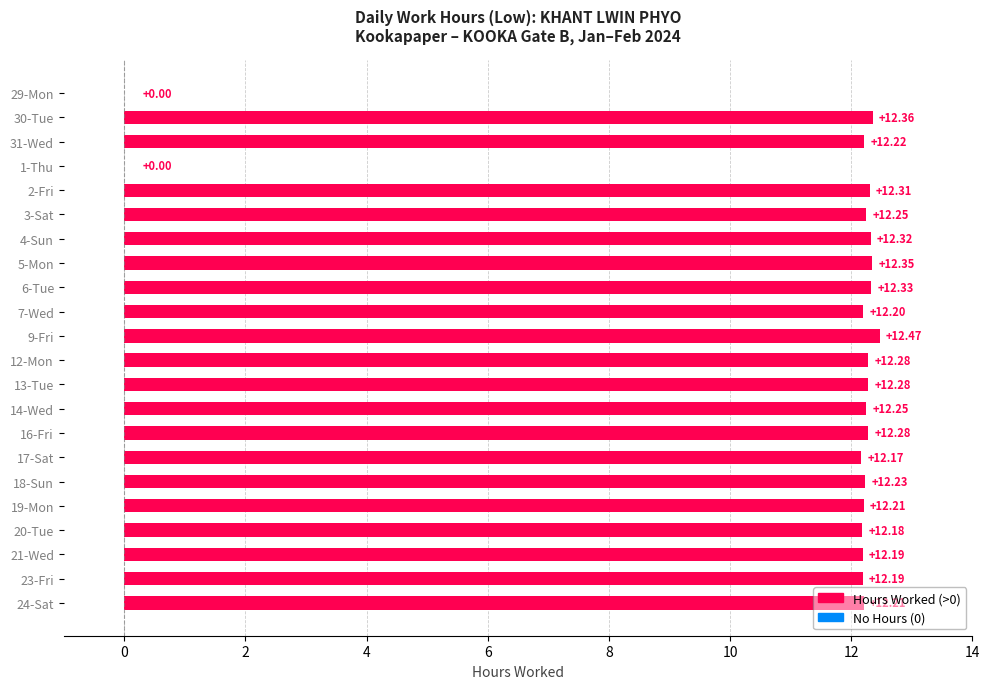

Between 7-Wed and 18-Sun, which is larger?

18-Sun